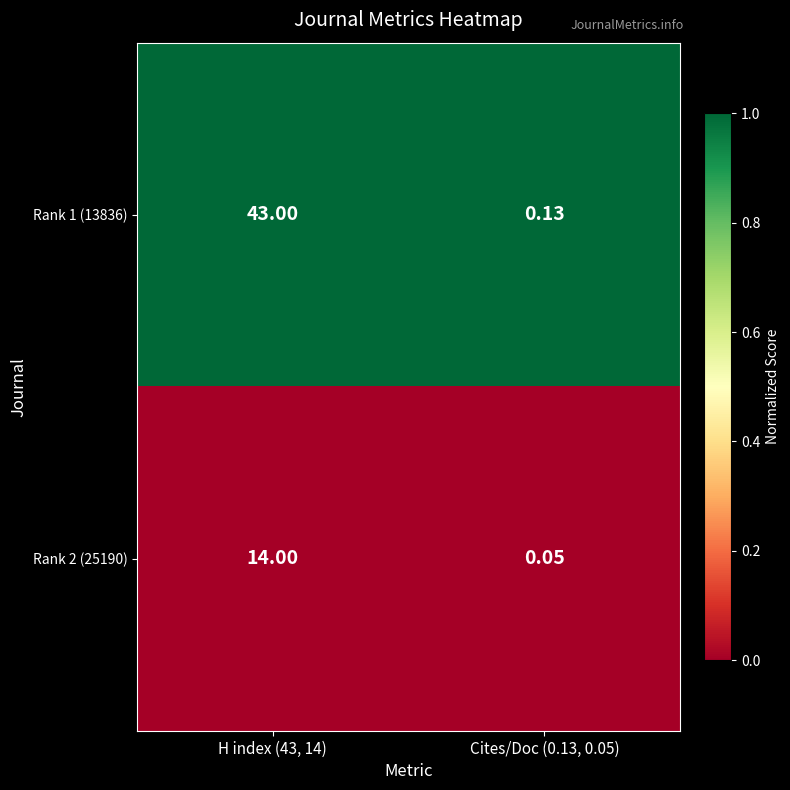

Is the value of Rank 2 (25190) at Cites/Doc (0.13, 0.05) greater than the value of Rank 1 (13836) at H index (43, 14)?

No